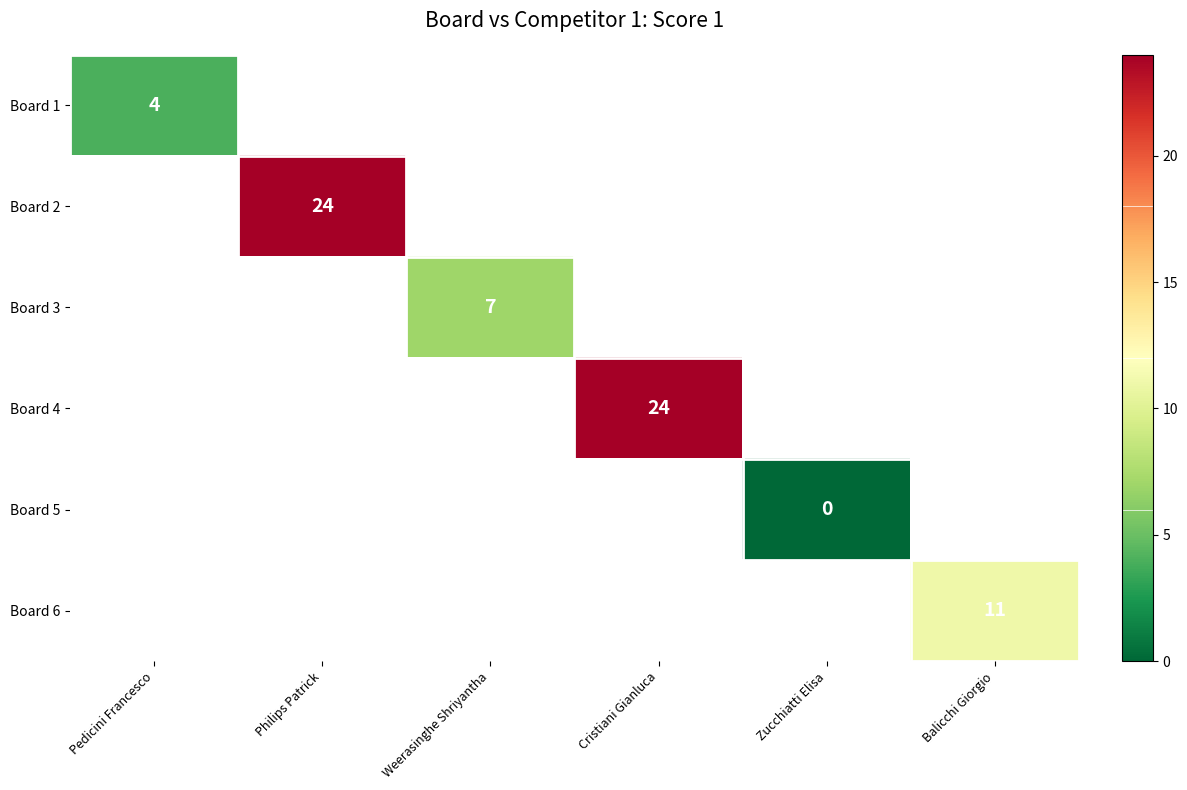

Which label corresponds to the largest value in the chart?

Philips Patrick